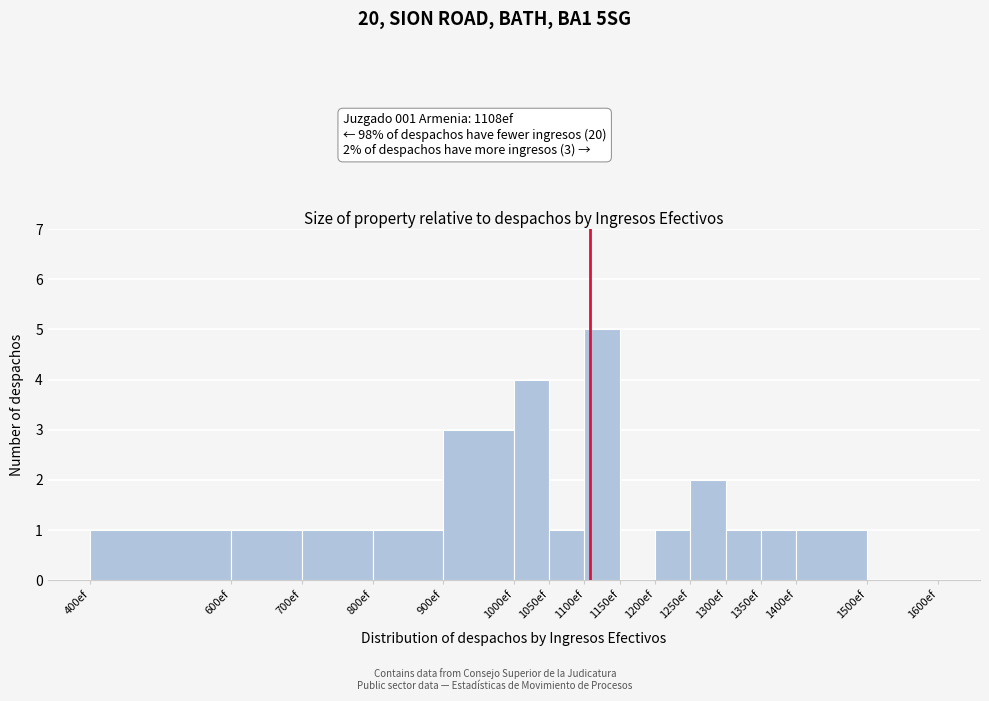

Over which range of the x-axis is the bar tallest?

1100 to 1150